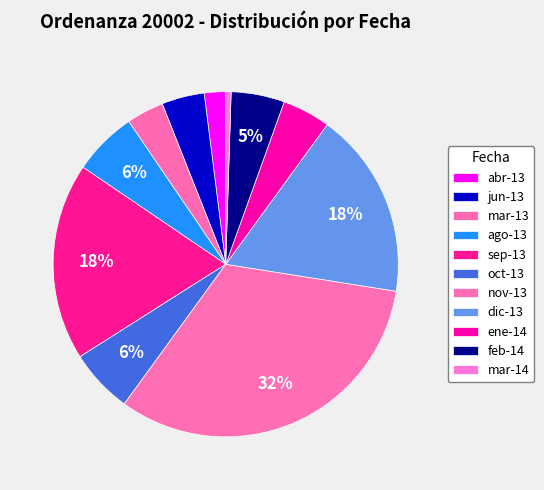

What percentage do sep-13 and ago-13 together represent?

24.5%